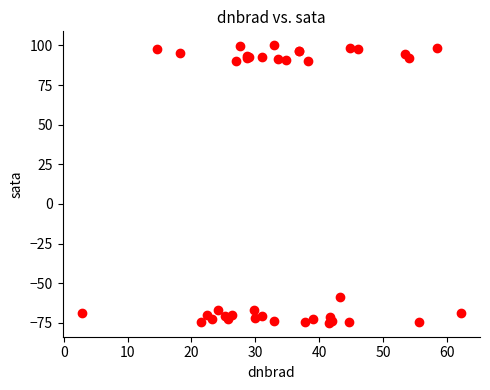

What Y value in the scatter plot is closest to 12?

-59.0